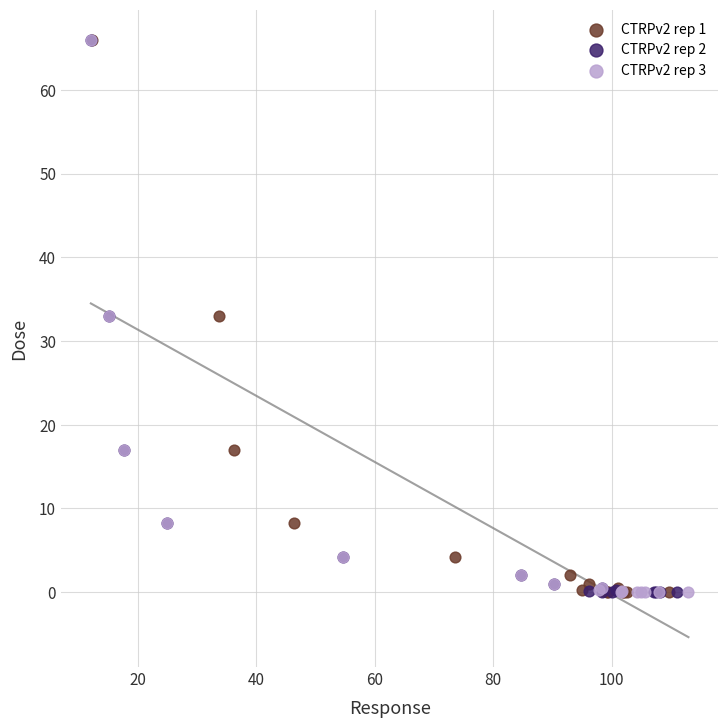

What are all the series names shown in the legend?

CTRPv2 rep 1, CTRPv2 rep 2, CTRPv2 rep 3